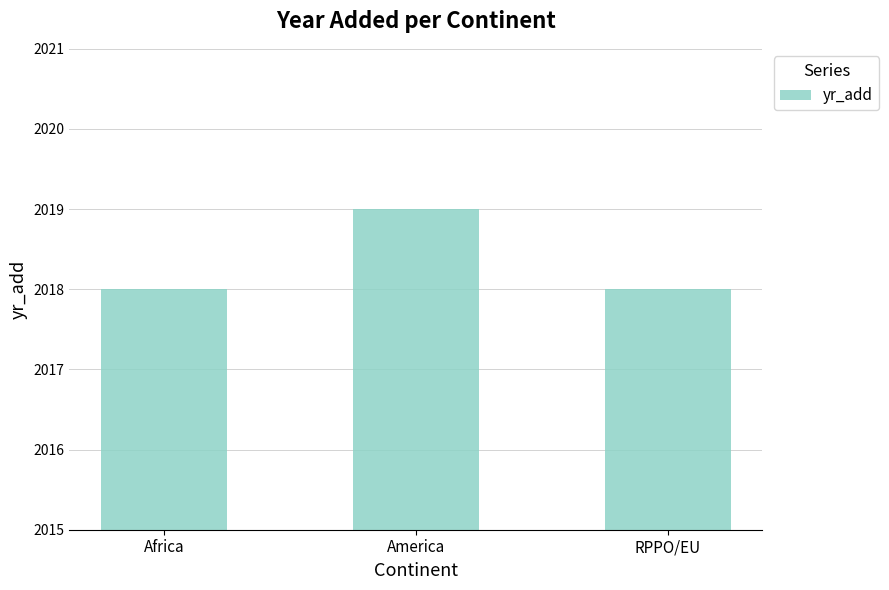

Approximately how many times larger is the value at America compared to RPPO/EU?

1.0